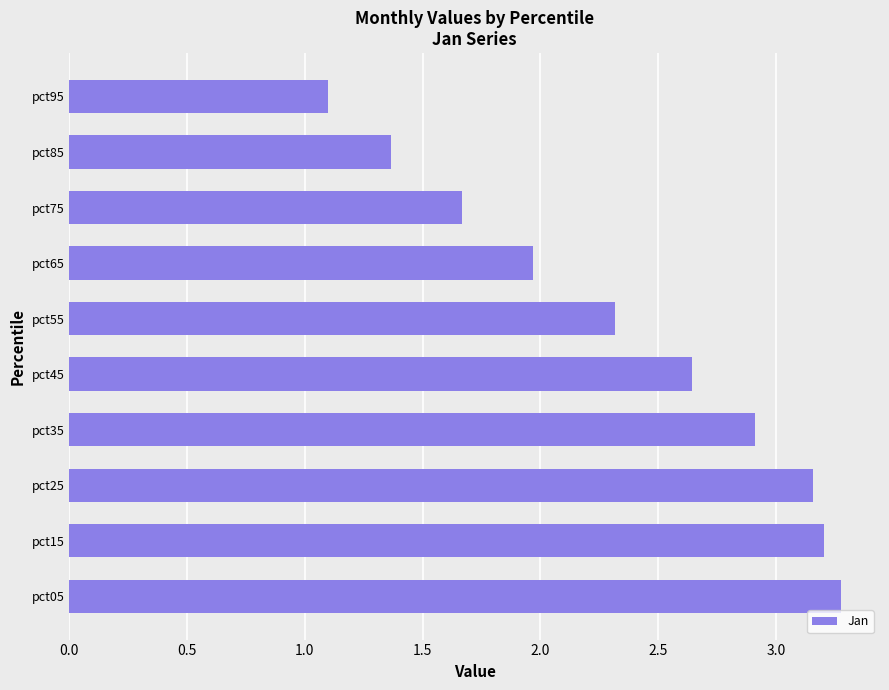

What is the ratio of the value at pct75 to the value at pct25?

0.5